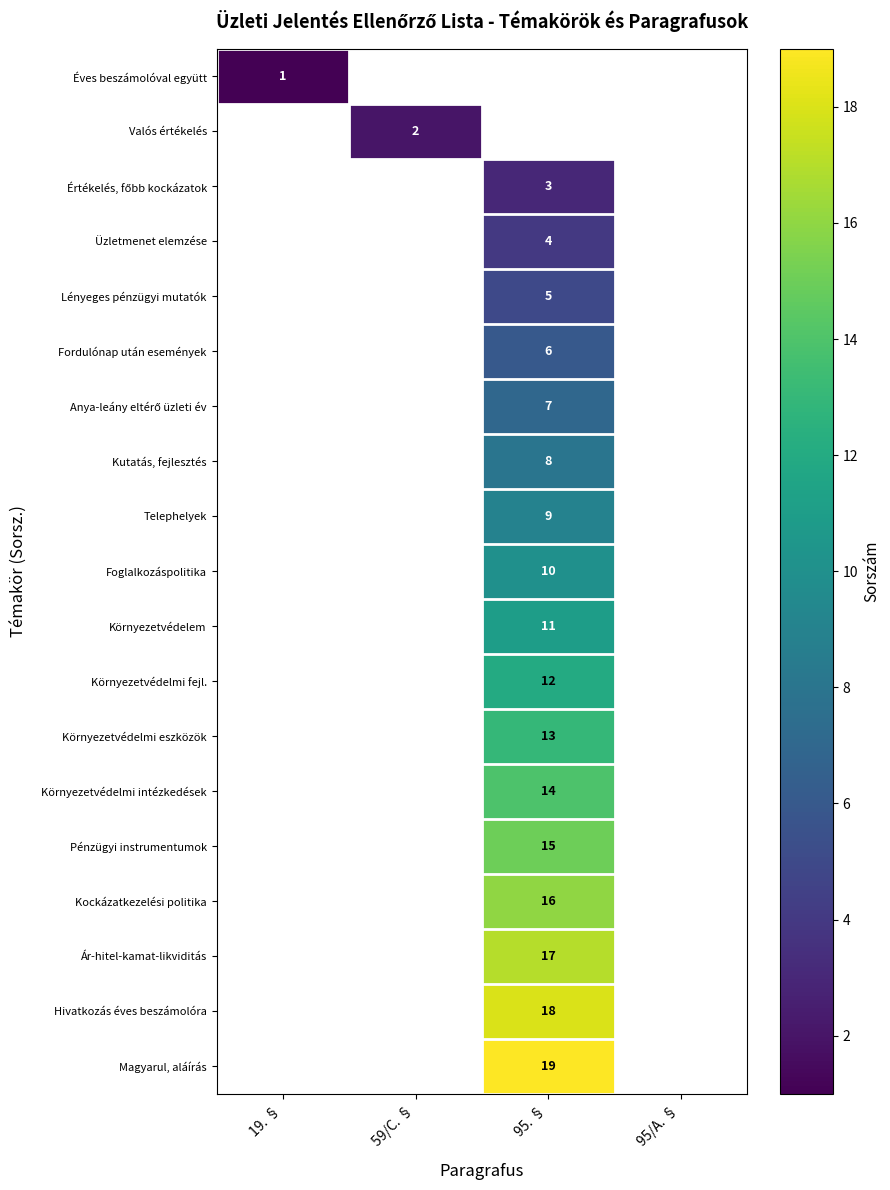

True or false: Valós értékelés has a value of 2.0 at 59/C. §.

True